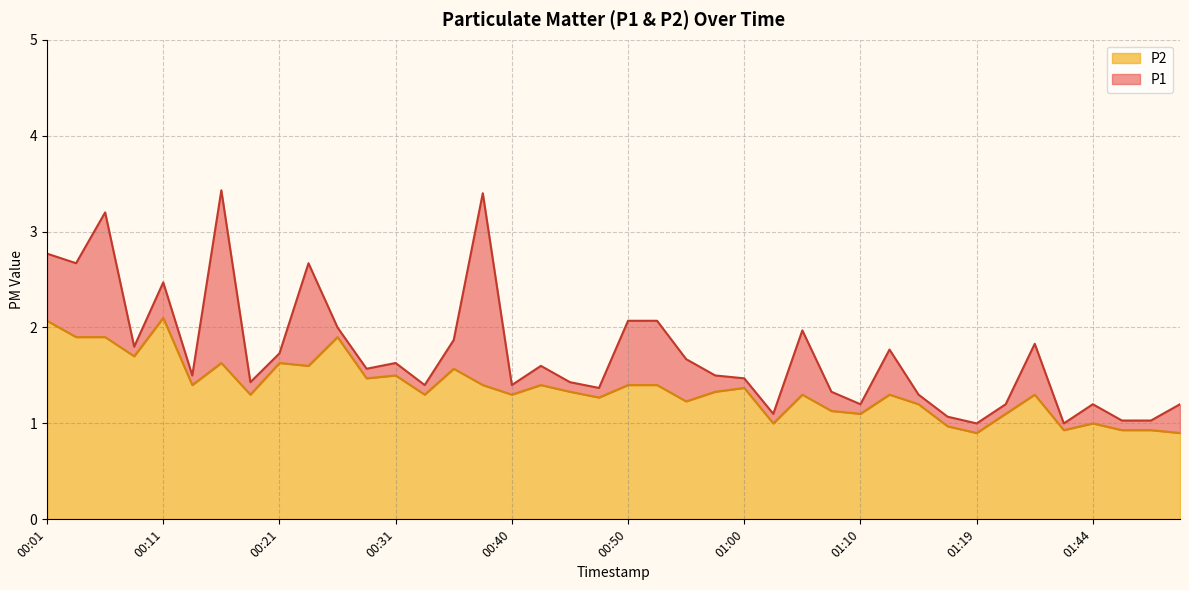

True or false: P1 and P2 cross at least once.

False